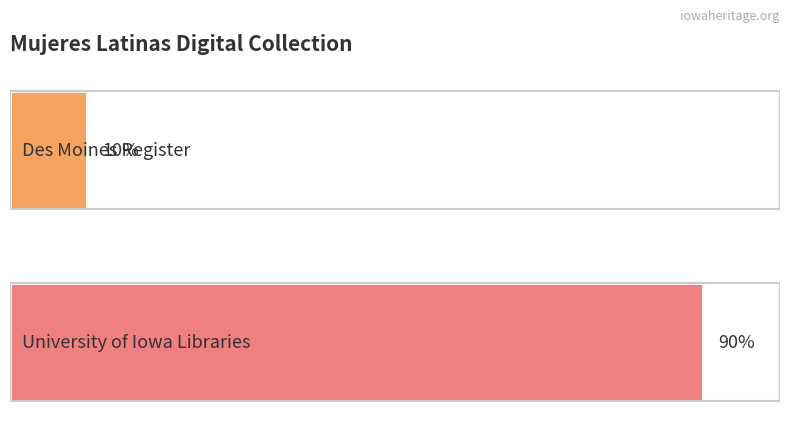

Does the chart contain any negative values?

No